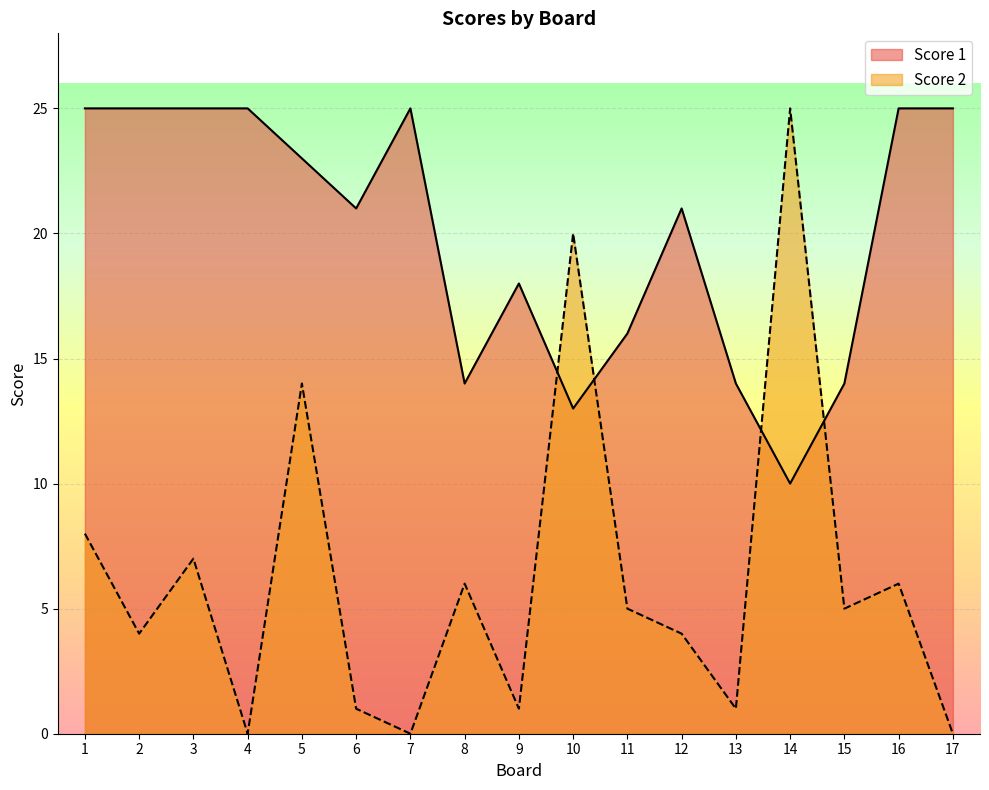

How many lines are shown in the chart?

2